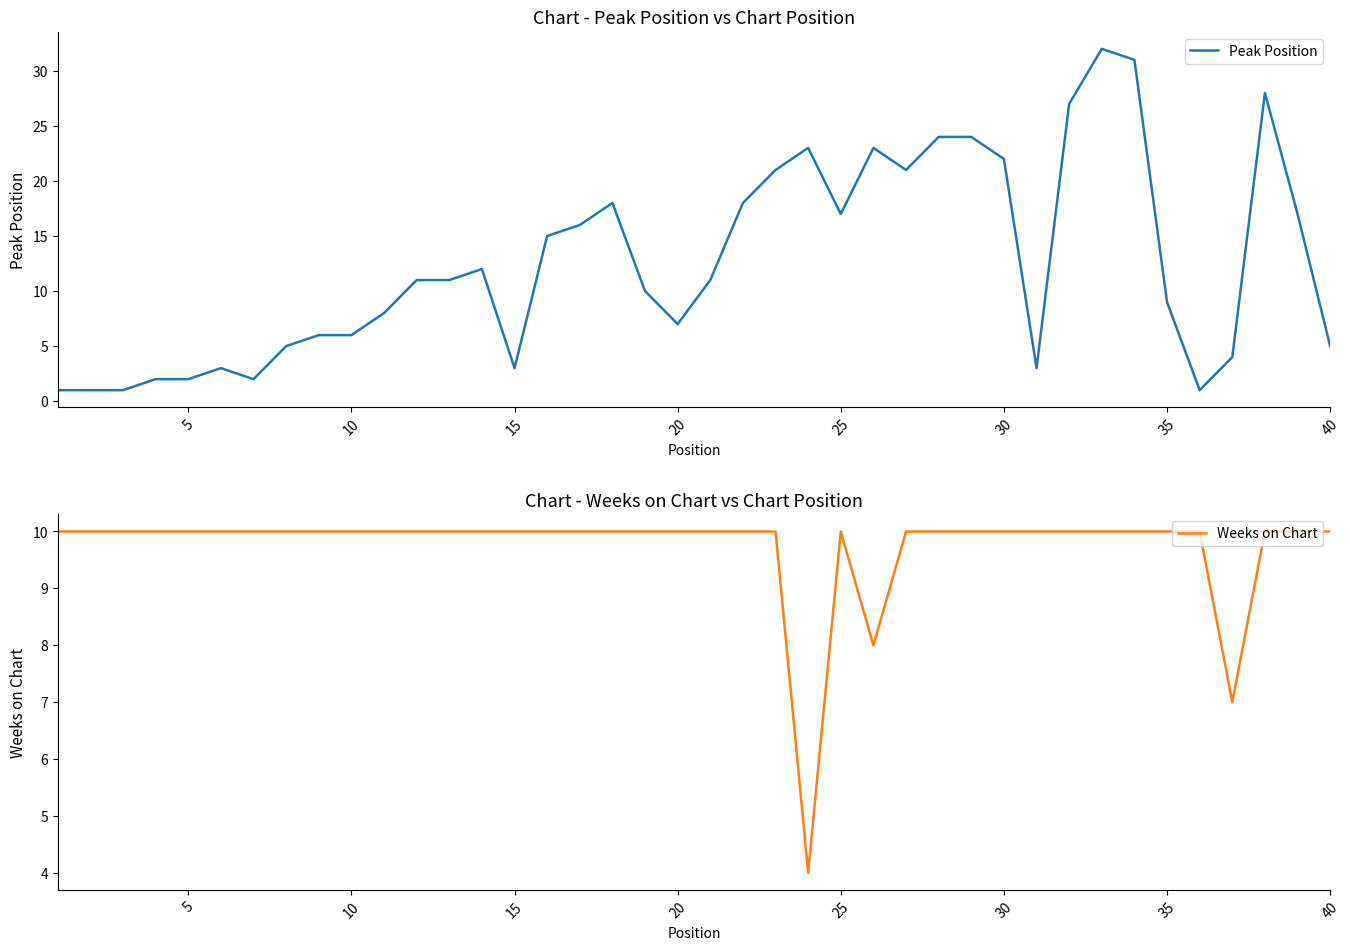

Which series has the widest spread of values?

Peak Position